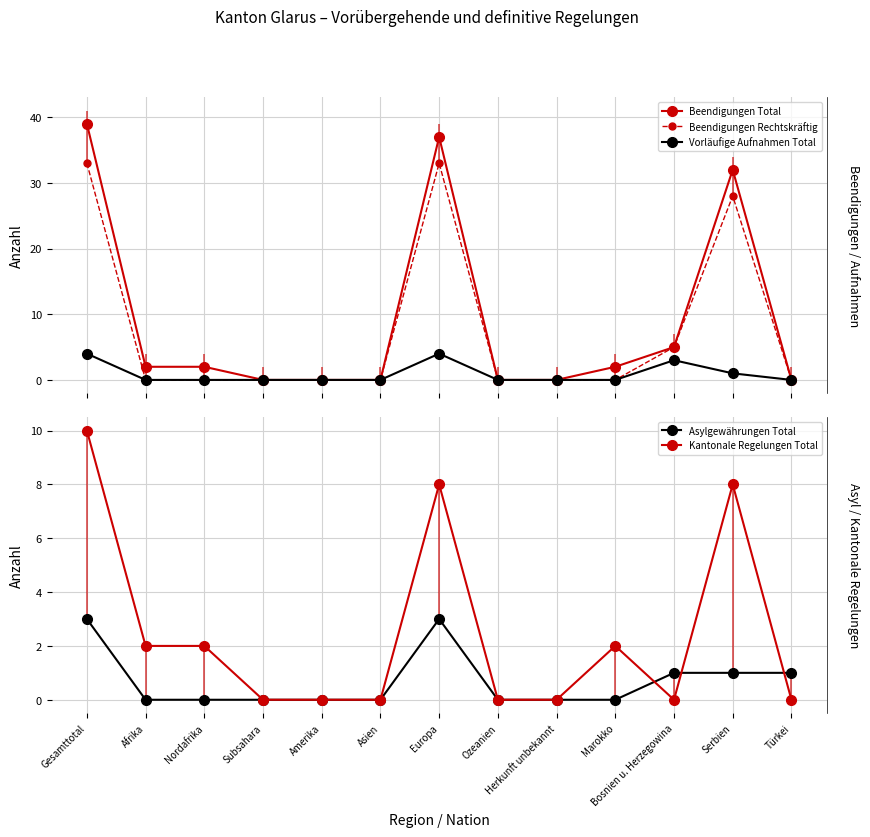

What are all the series names shown in the legend?

Beendigungen Total, Beendigungen Rechtskräftig, Vorläufige Aufnahmen Total, Asylgewährungen Total, Kantonale Regelungen Total